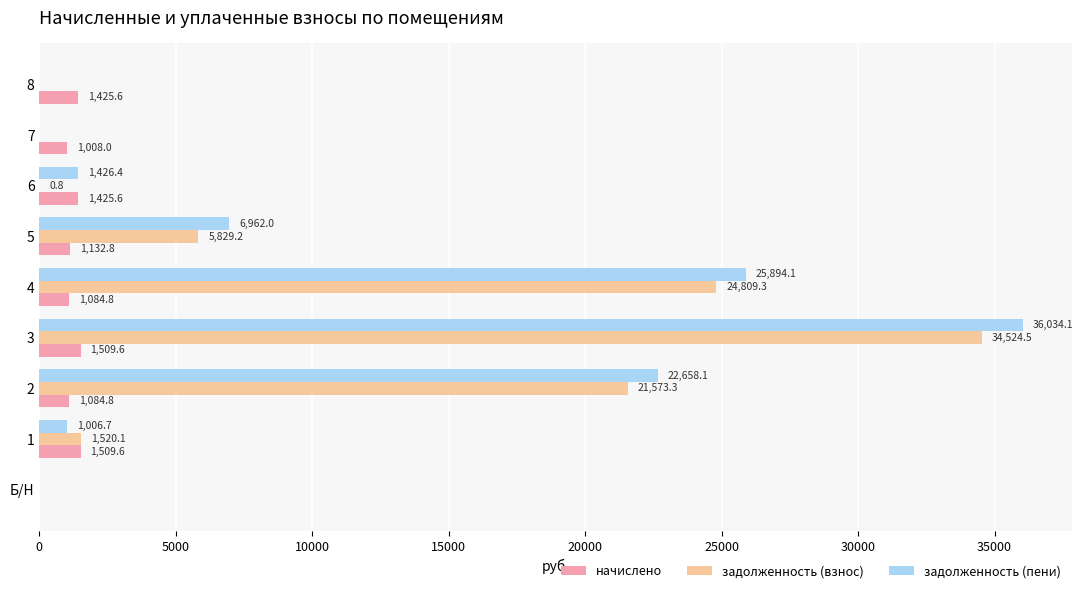

What are all the series names shown in the legend?

начислено, задолженность (взнос), задолженность (пени)